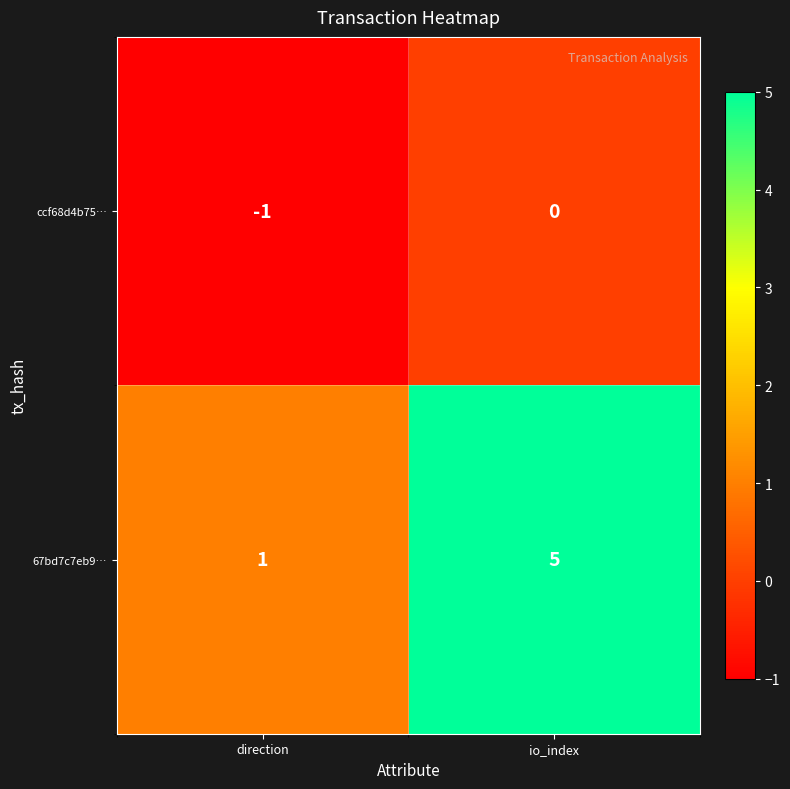

What is the greatest value displayed?

5